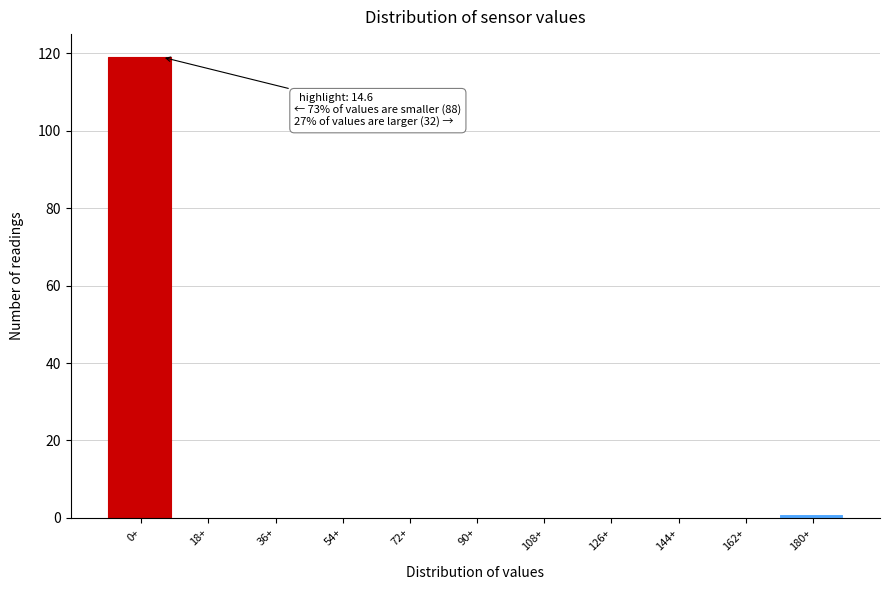

Reading left to right, list all the values displayed in this chart.

0+=119	18+=0	36+=0	54+=0	72+=0	90+=0	108+=0	126+=0	144+=0	162+=0	180+=1